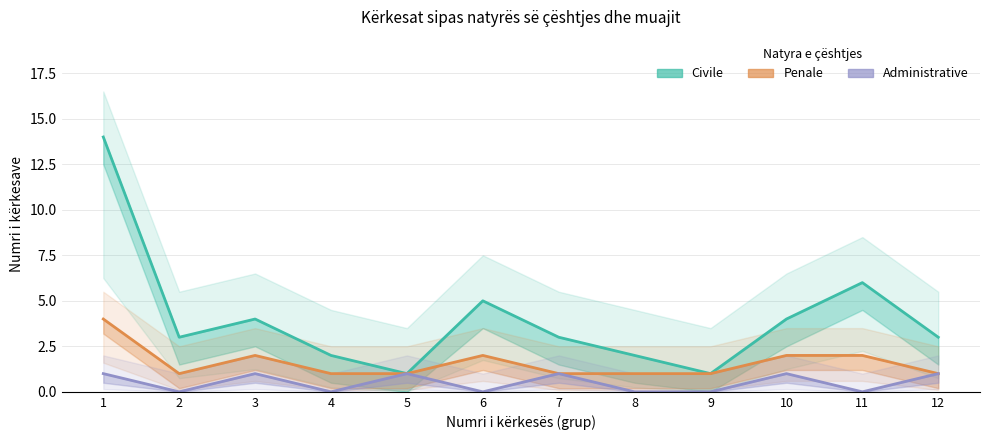

What are all the series names shown in the legend?

Civile, Penale, Administrative